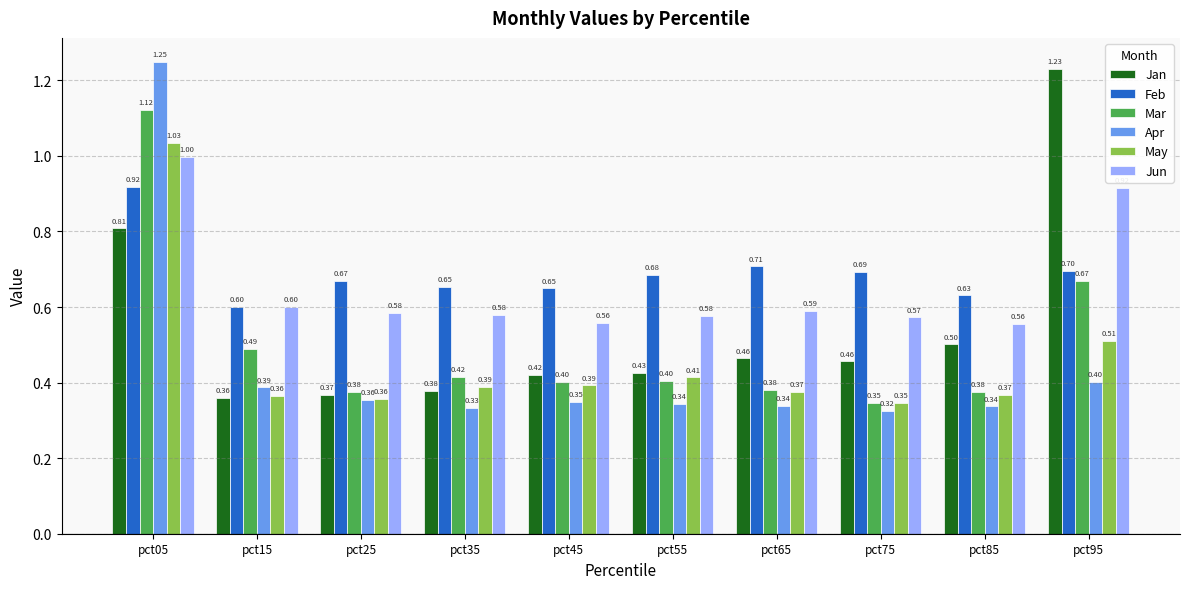

Is the value of Jun at pct65 greater than the value of Jan at pct25?

Yes